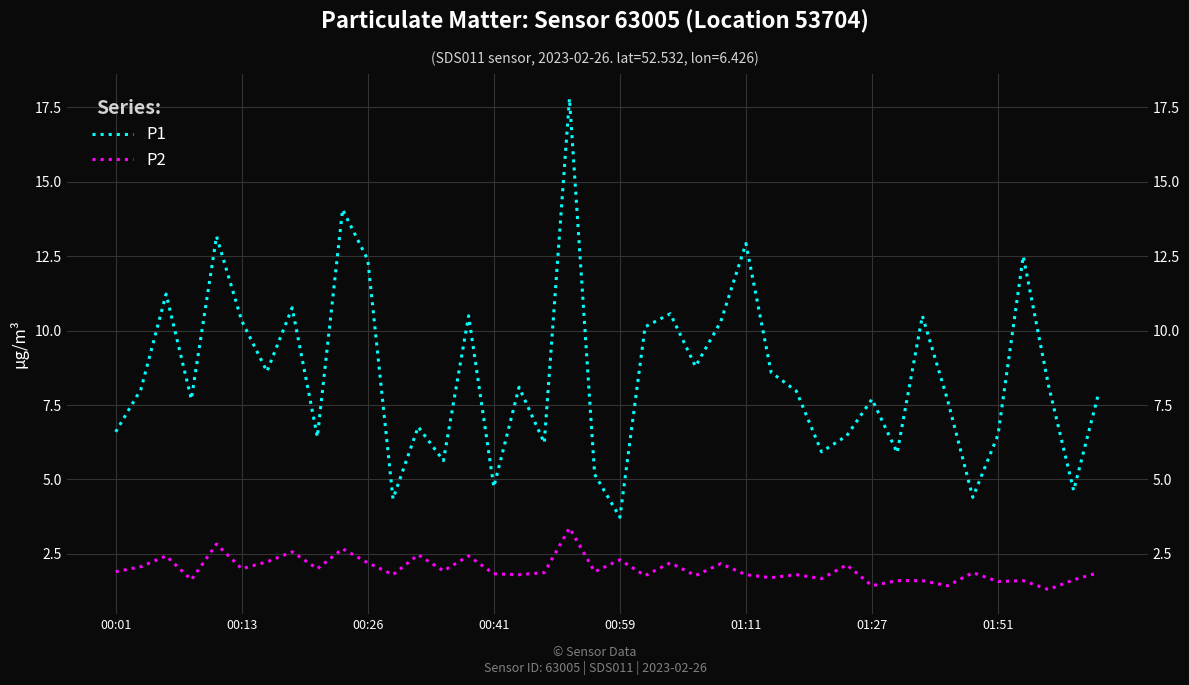

The value of P2 at 13 is 1.9. True or false?

True